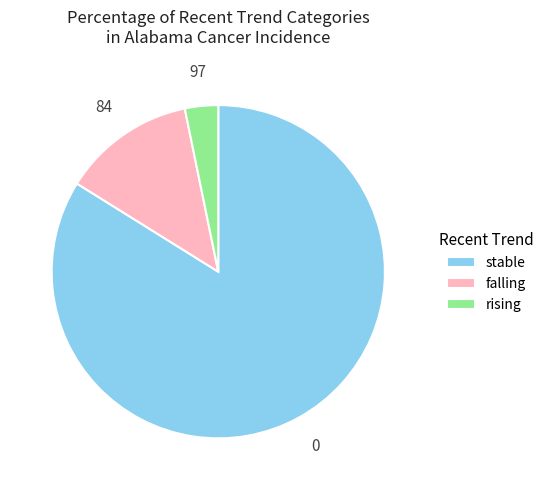

Is it true that falling is 6% of the pie?

False